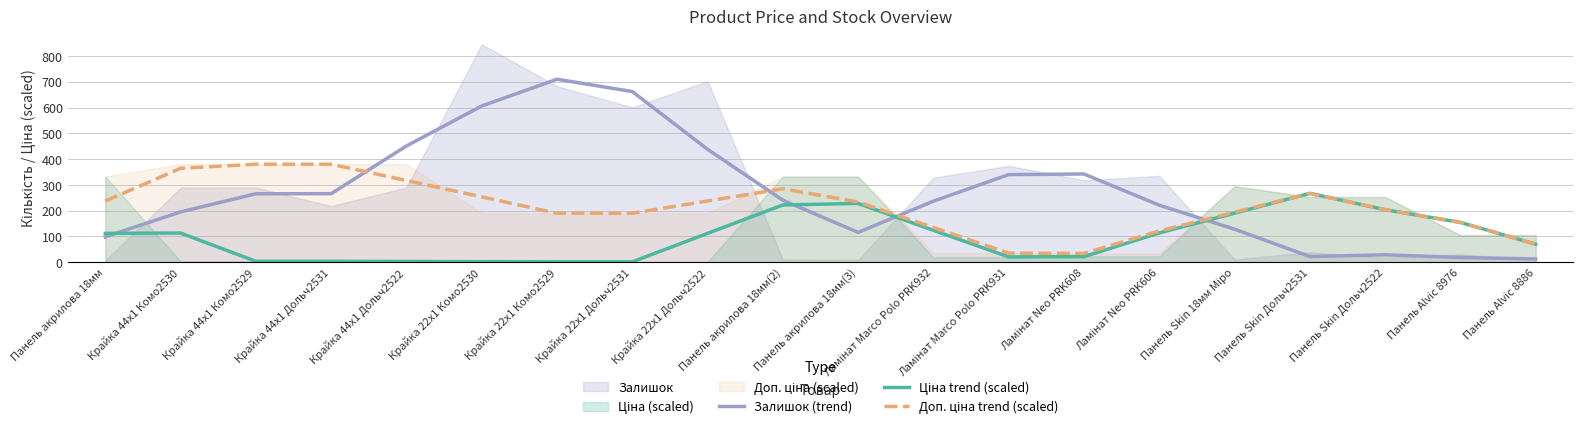

What is the highest value of the Залишок (trend) series?

709.7